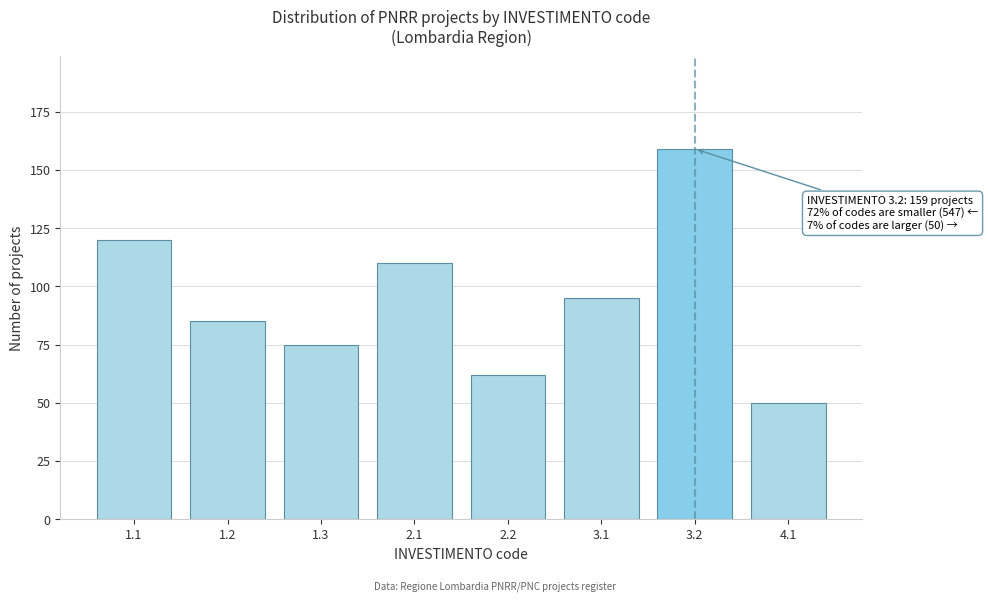

Reading left to right, what are all the values shown in this chart?

1.1=120	1.2=85	1.3=75	2.1=110	2.2=62	3.1=95	3.2=159	4.1=50